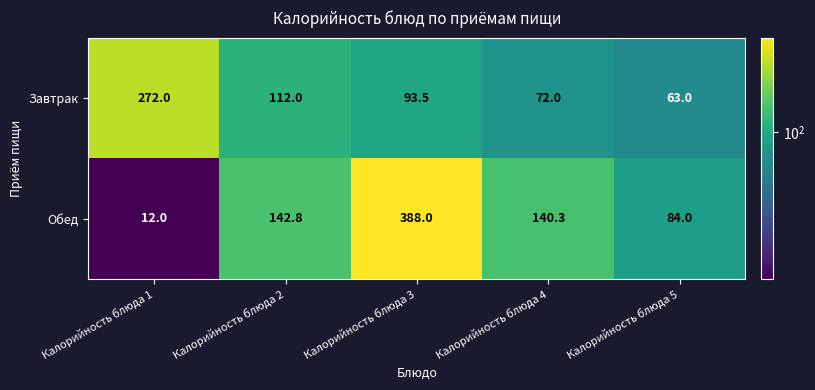

Which label corresponds to the smallest value in the chart?

Калорийность блюда 1